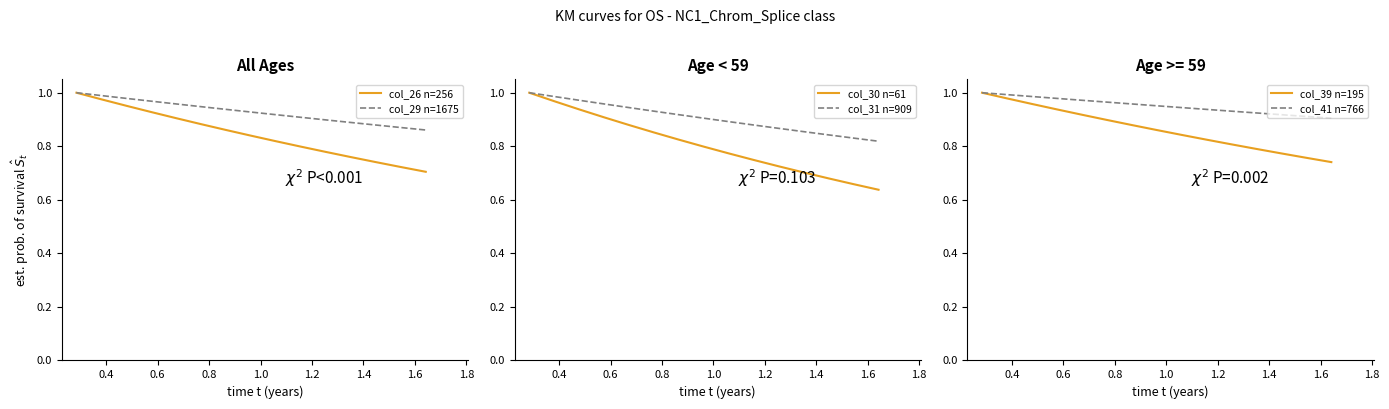

Is the value of col_39 n=195 at 0.6 greater than the value of col_31 n=909 at 10?

Yes